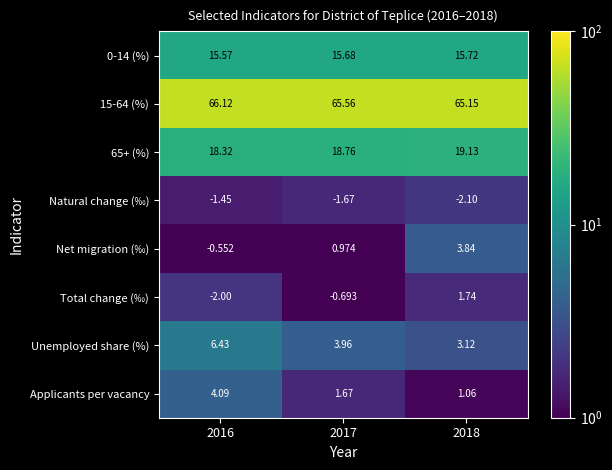

Which series changed the most between 2017 and 2018?

Net migration (‰)